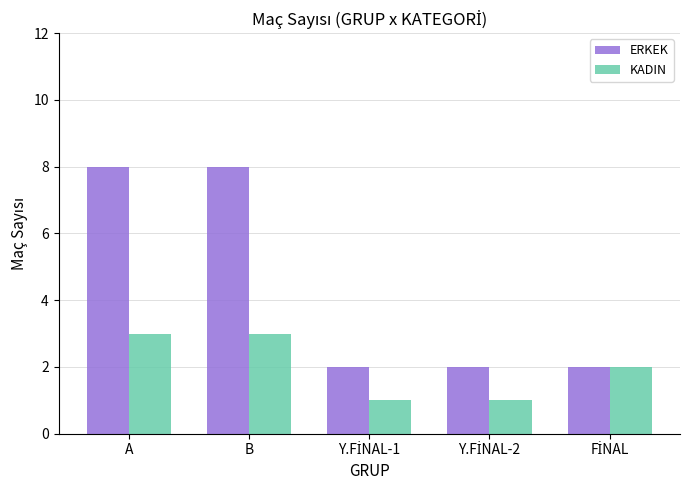

What is the minimum value shown in the chart?

1